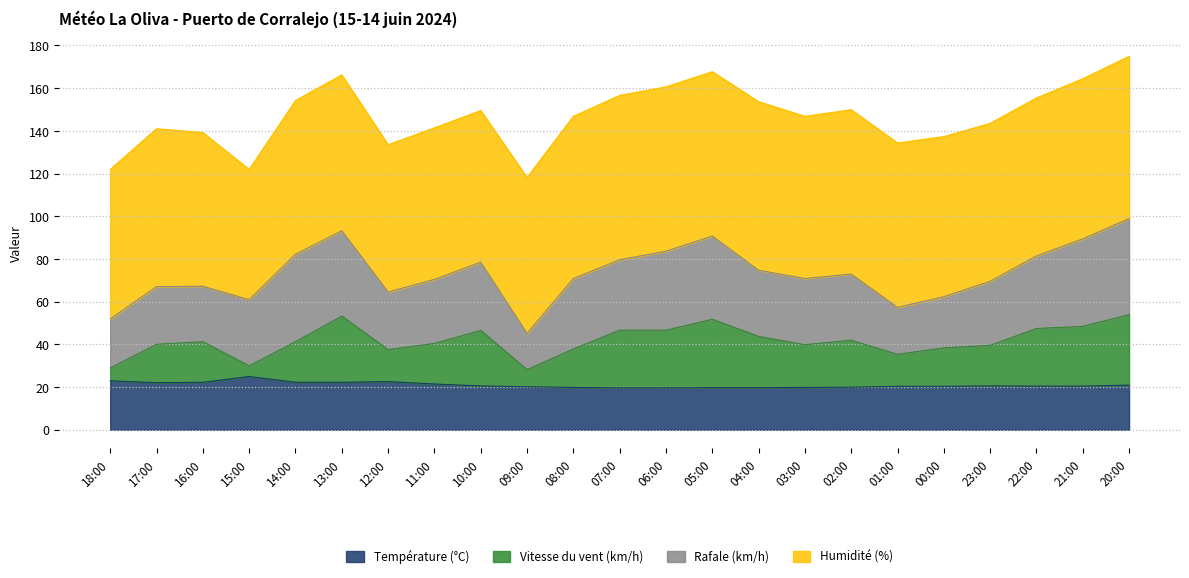

True or false: Température (°C) has a value of 20.5 at 23:00.

True